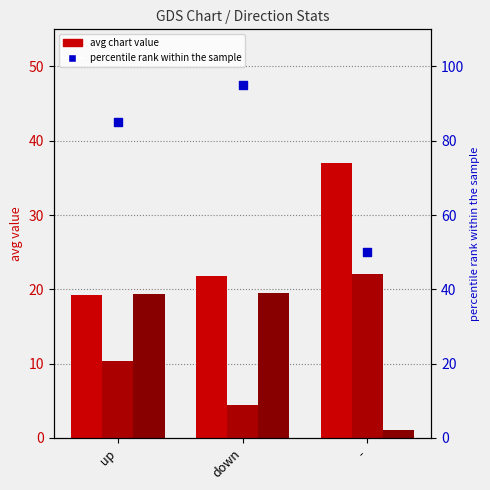

Which series contains the lowest Y value?

Avg Weeks on Chart